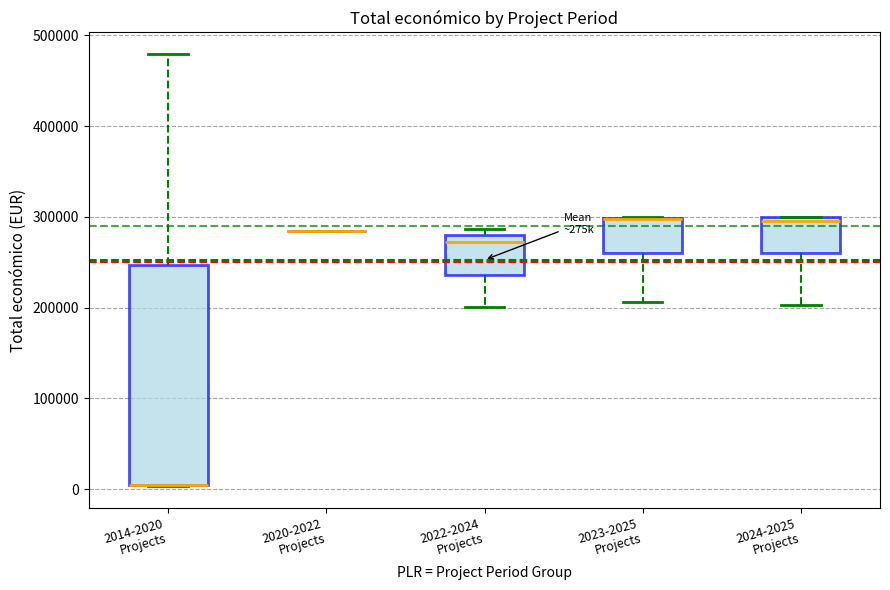

Reading left to right, transcribe this box plot: for each box, give where its median line is, the range the box spans, and where its two whiskers end, as read against the y-axis. The values are not printed on the chart, so give them approximately, as read against the axis.

2014-2020 Projects: median 10000 (drawn on the box's lower edge), box 0 to 250000, whiskers 0 to 480000
2020-2022 Projects: box collapsed to a line at 280000, whiskers 280000 to 280000
2022-2024 Projects: median 270000, box 240000 to 280000, whiskers 200000 to 290000
2023-2025 Projects: median 300000 (drawn on the box's upper edge), box 260000 to 300000, whiskers 210000 to 300000
2024-2025 Projects: median 300000 (just below the box's upper edge), box 260000 to 300000, whiskers 200000 to 300000